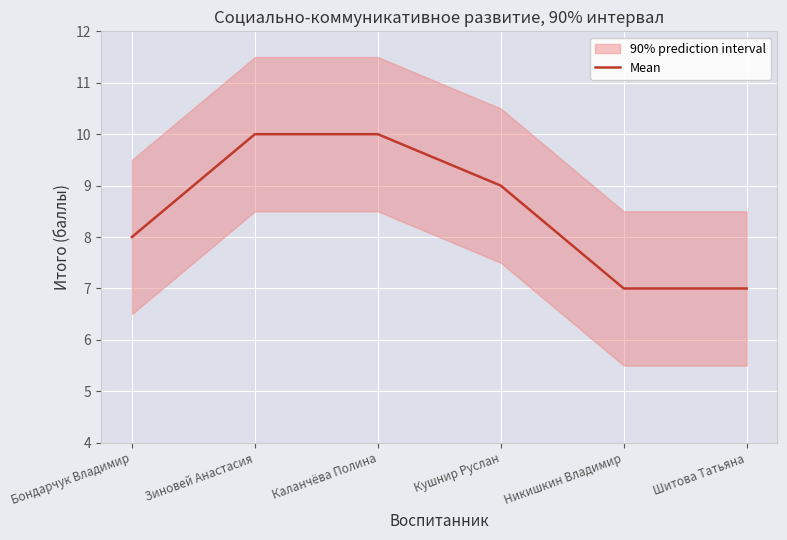

At which category does the chart reach its peak across all series?

Зиновей Анастасия